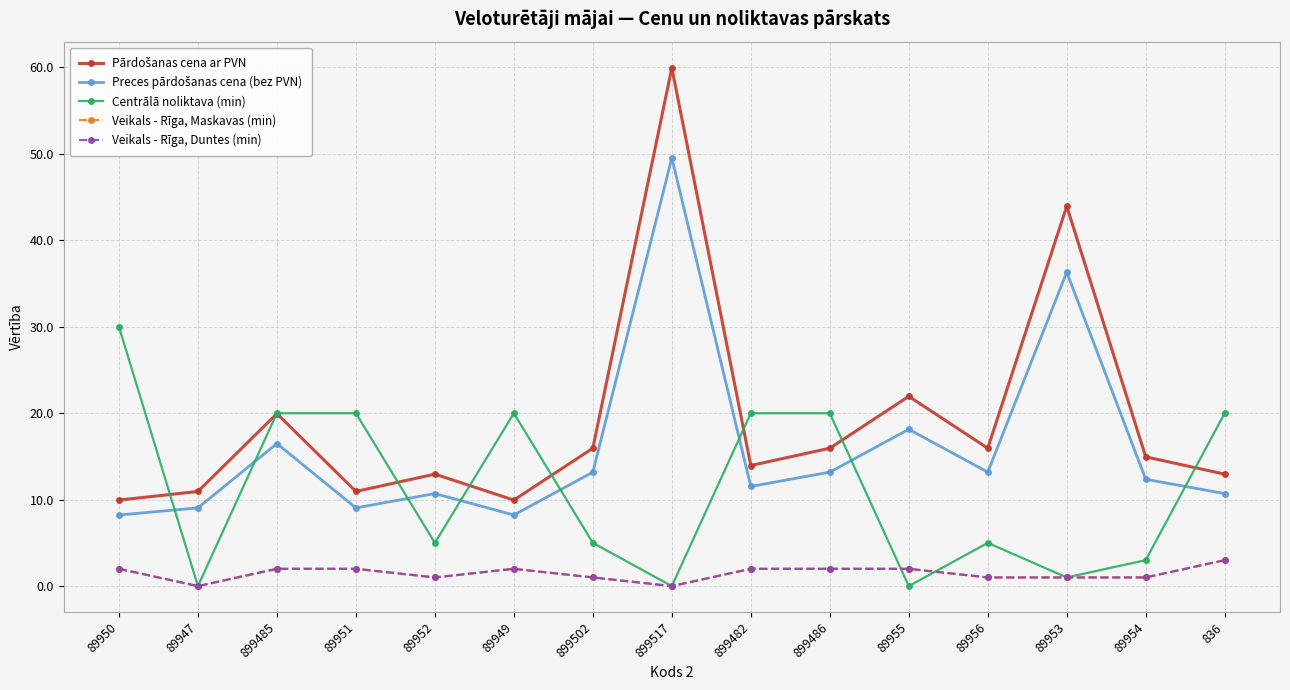

What is the difference between the second highest and second lowest values in the Preces pārdošanas cena (bez PVN) series?

28.1